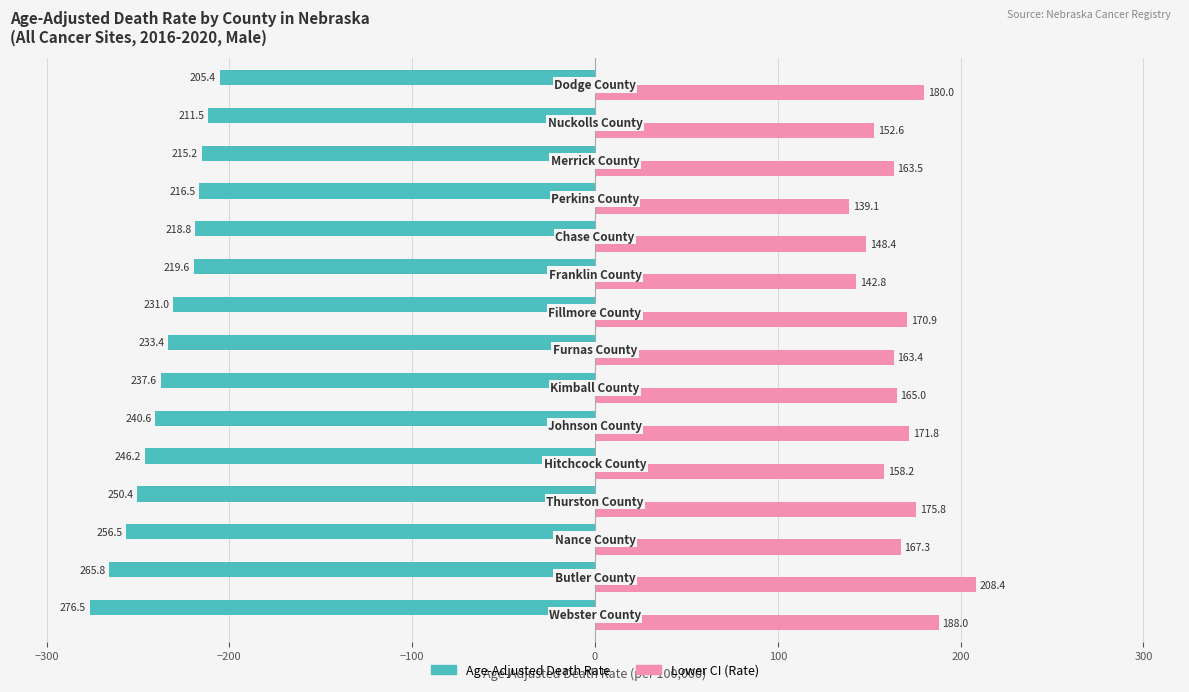

What are all the series names shown in the legend?

Age-Adjusted Death Rate, Lower CI (Rate)